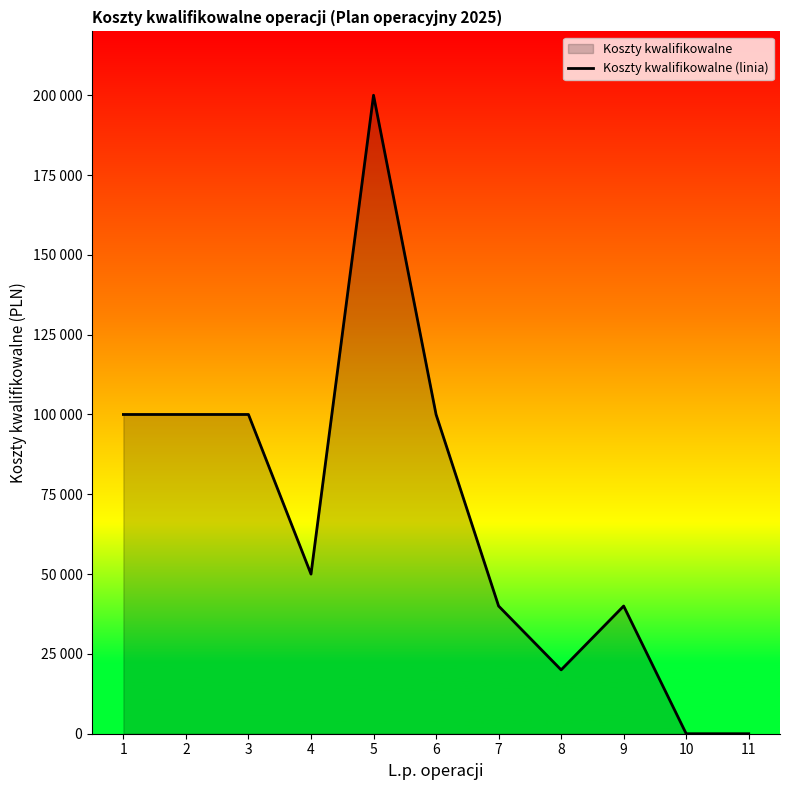

List the labels in order of value, largest first.

5, 1, 2, 3, 6, 4, 7, 9, 8, 10, 11